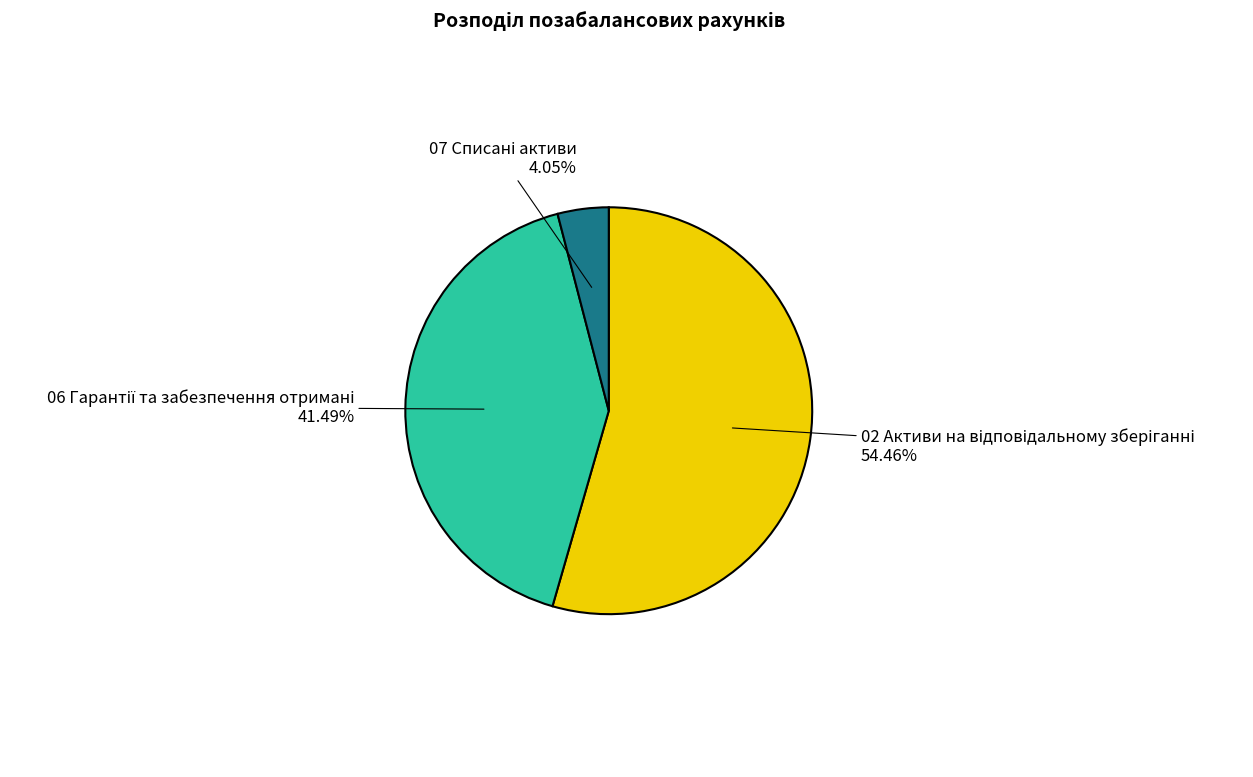

Is there any slice that represents more than half of the pie?

Yes